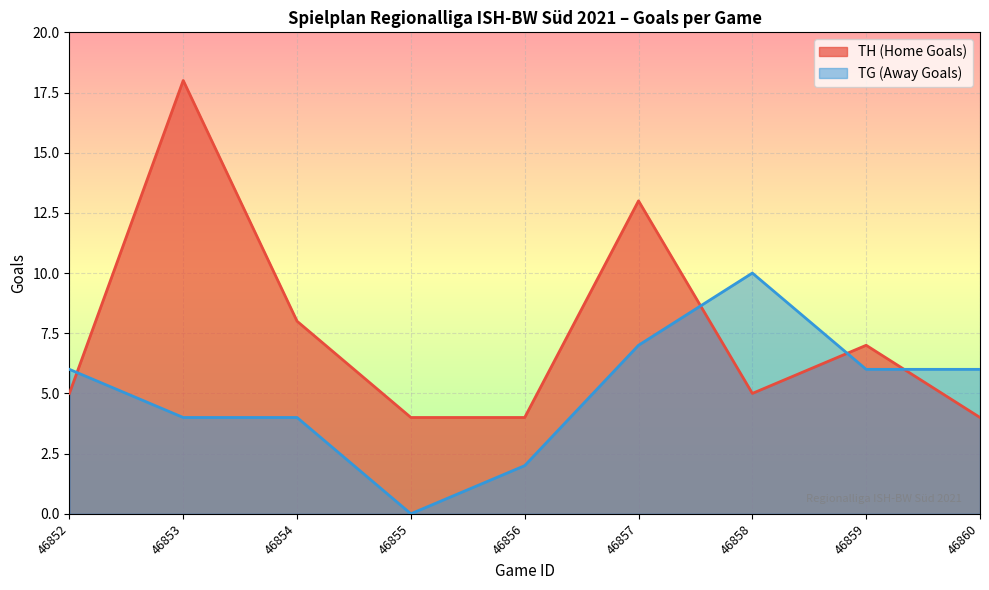

What is the difference between the maximum and minimum values in the TH (Home Goals) series?

14